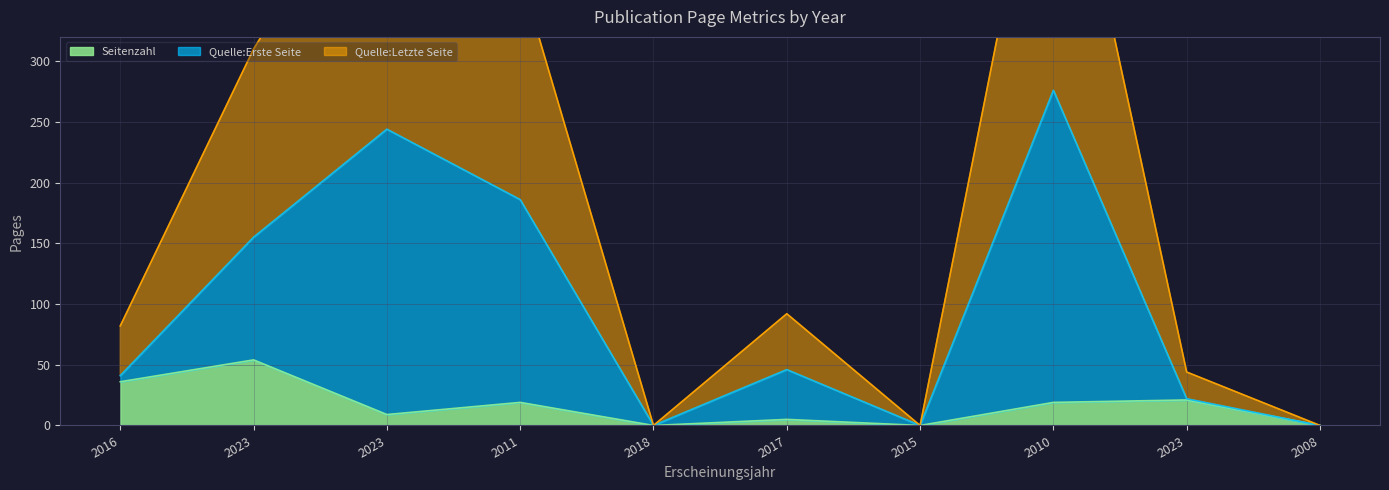

Which has a higher value, 2016 or 2023?

2016